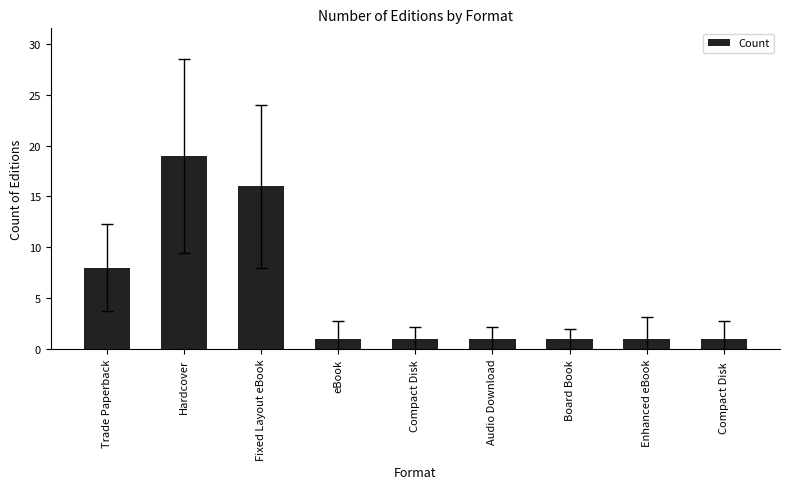

The value at Board Book is 2. True or false?

False